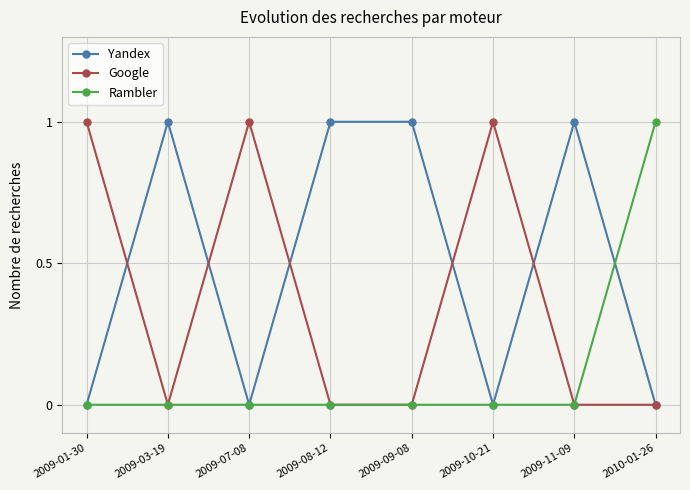

What is the maximum value for Rambler?

1